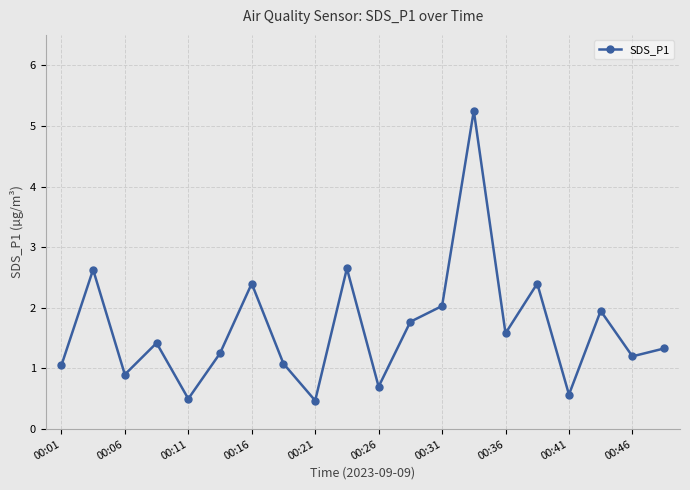

How many points are lower than both their immediate neighbors (excluding endpoints)?

7